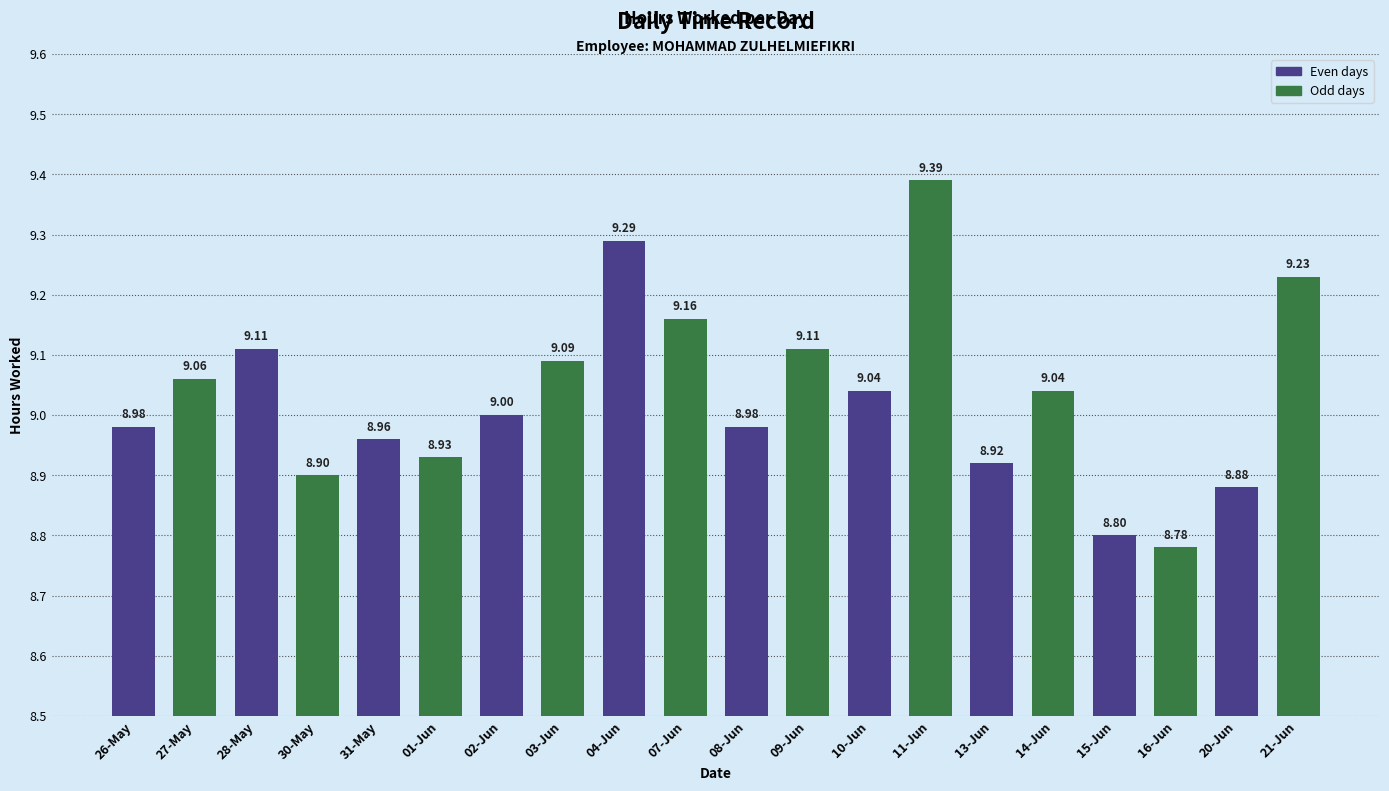

Between 15-Jun and 04-Jun, which is larger?

04-Jun